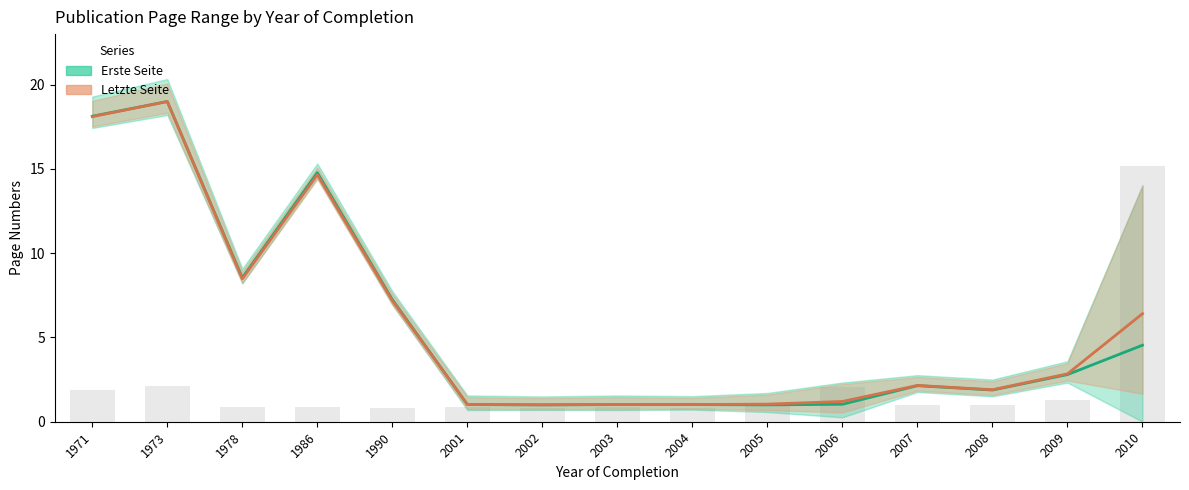

At which label does Letzte Seite first exceed 2?

1971